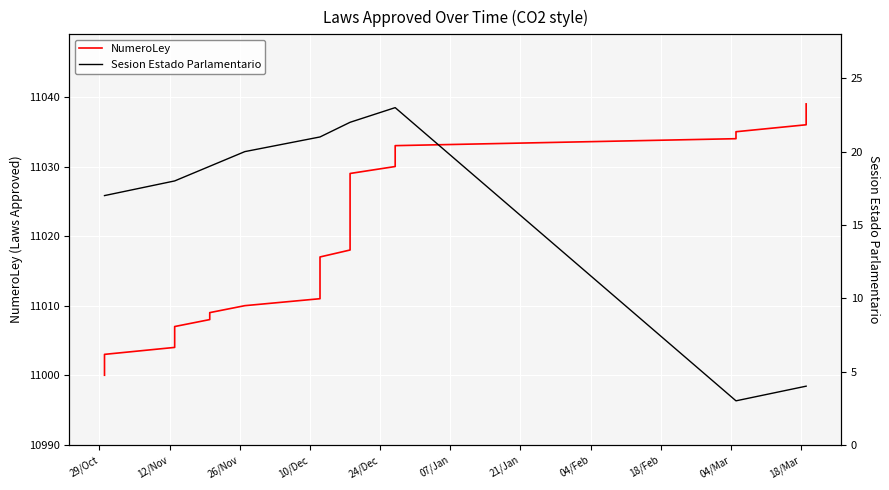

How many lines are shown in the chart?

2